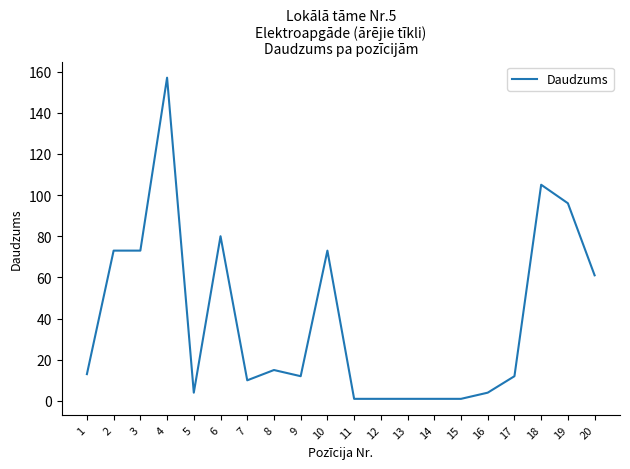

What is the change in value from 2 to 17?

-61